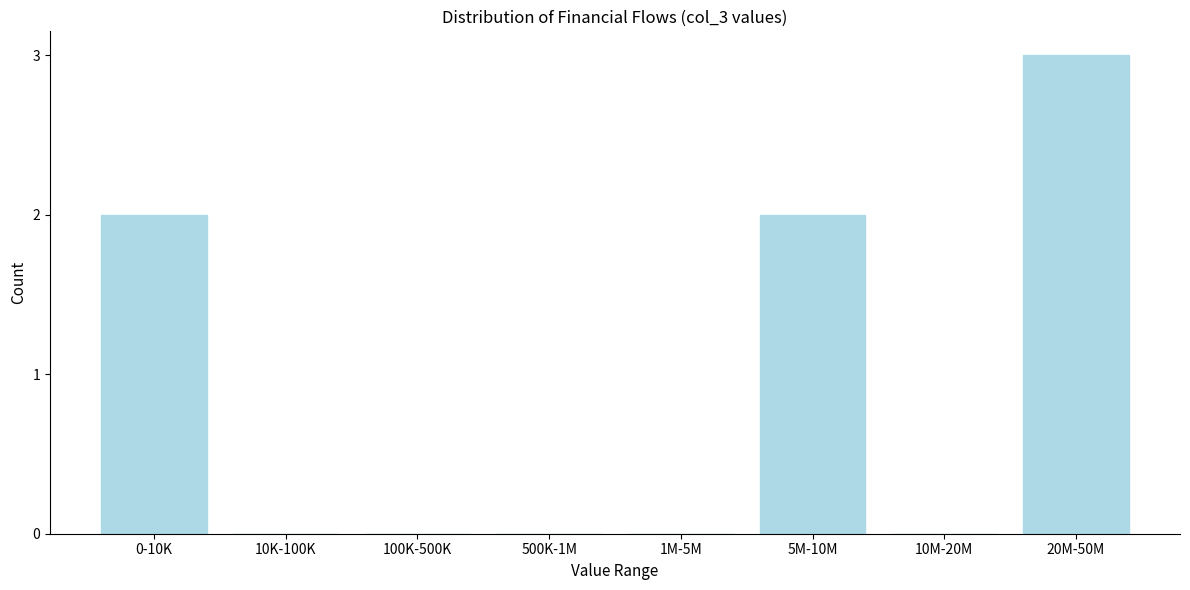

Reading left to right, transcribe all the data shown in this chart.

0-10K=2	10K-100K=0	100K-500K=0	500K-1M=0	1M-5M=0	5M-10M=2	10M-20M=0	20M-50M=3